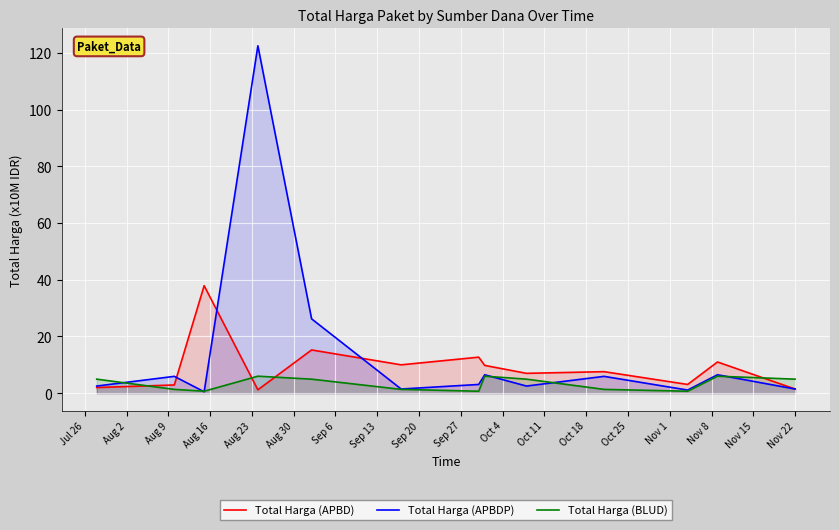

How many lines are shown in the chart?

3